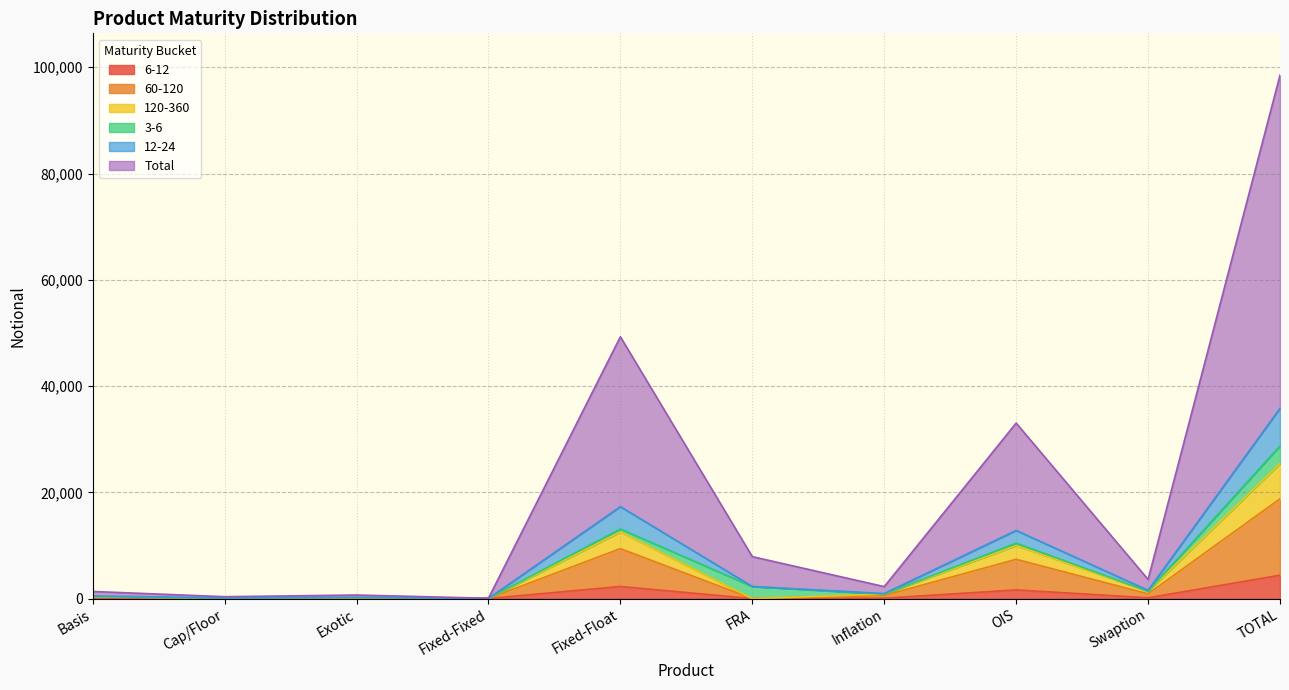

What is the spread (max minus min) of values at Basis?

1256